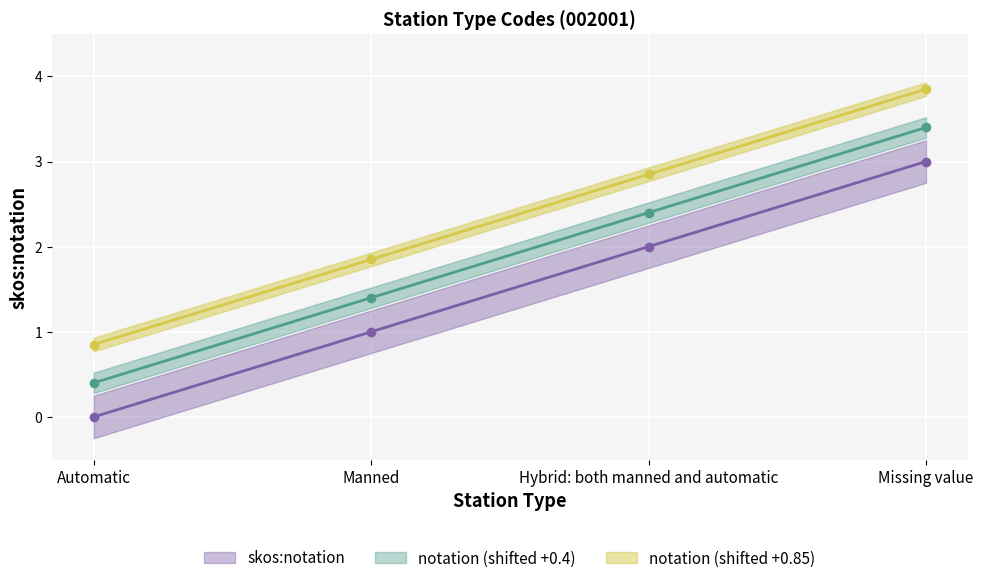

What is the sum of all values?

6